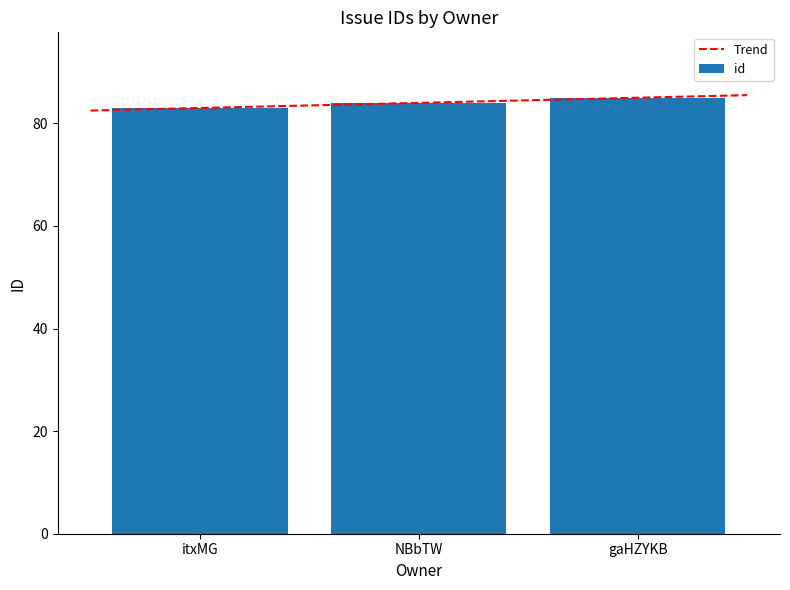

Is it true that the value at itxMG is 57?

False